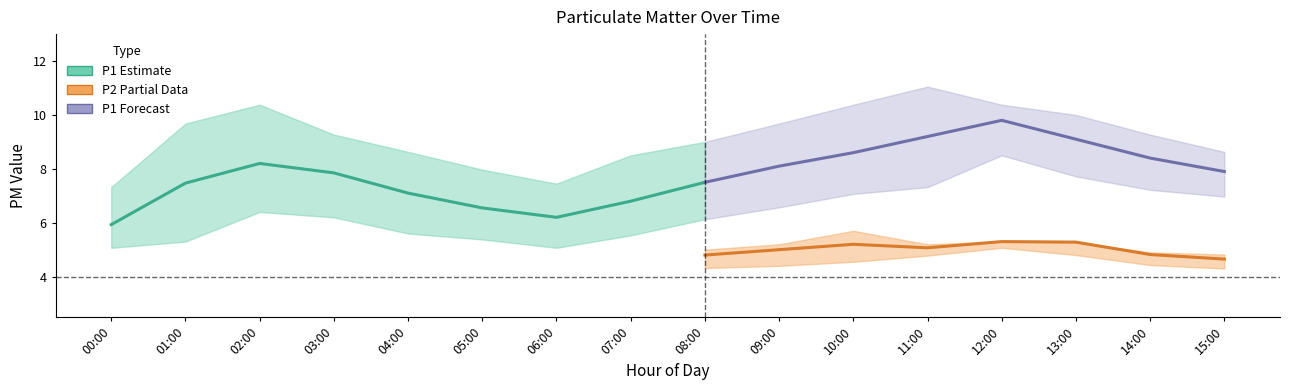

How many data points does each series have?

16